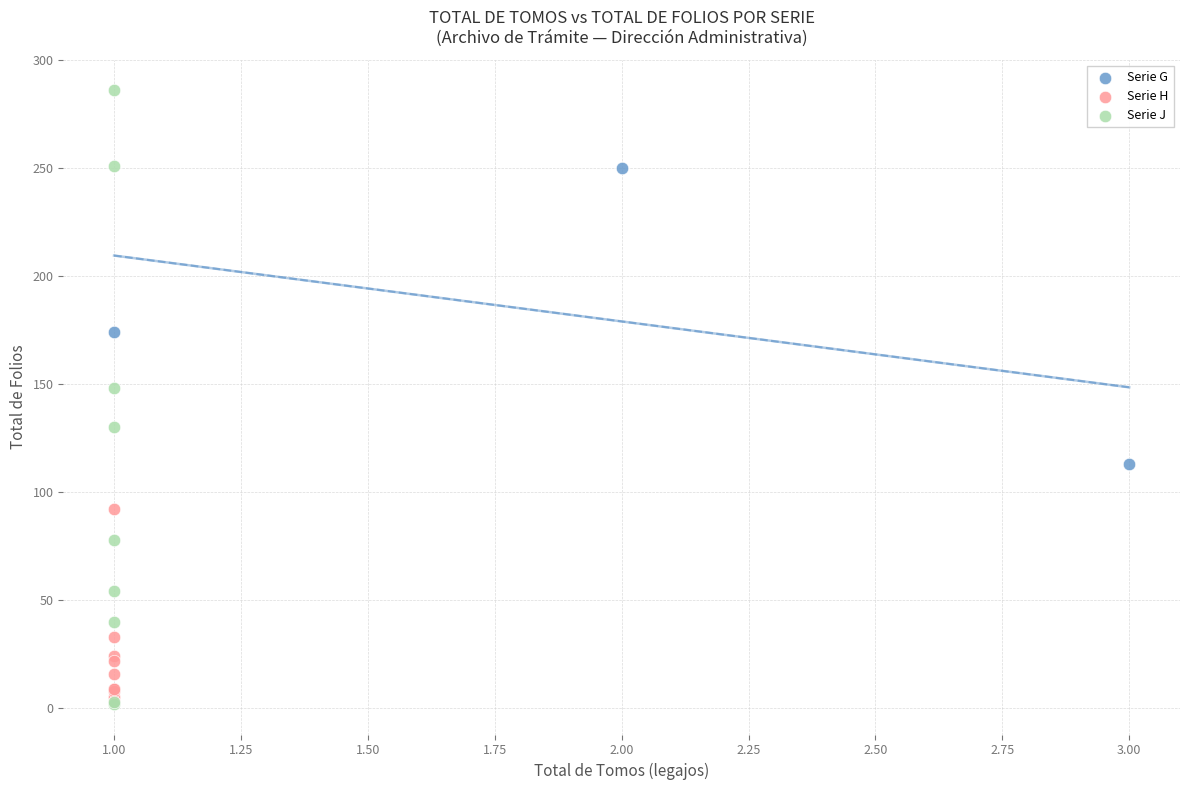

Which series reaches the maximum Y coordinate?

Serie J